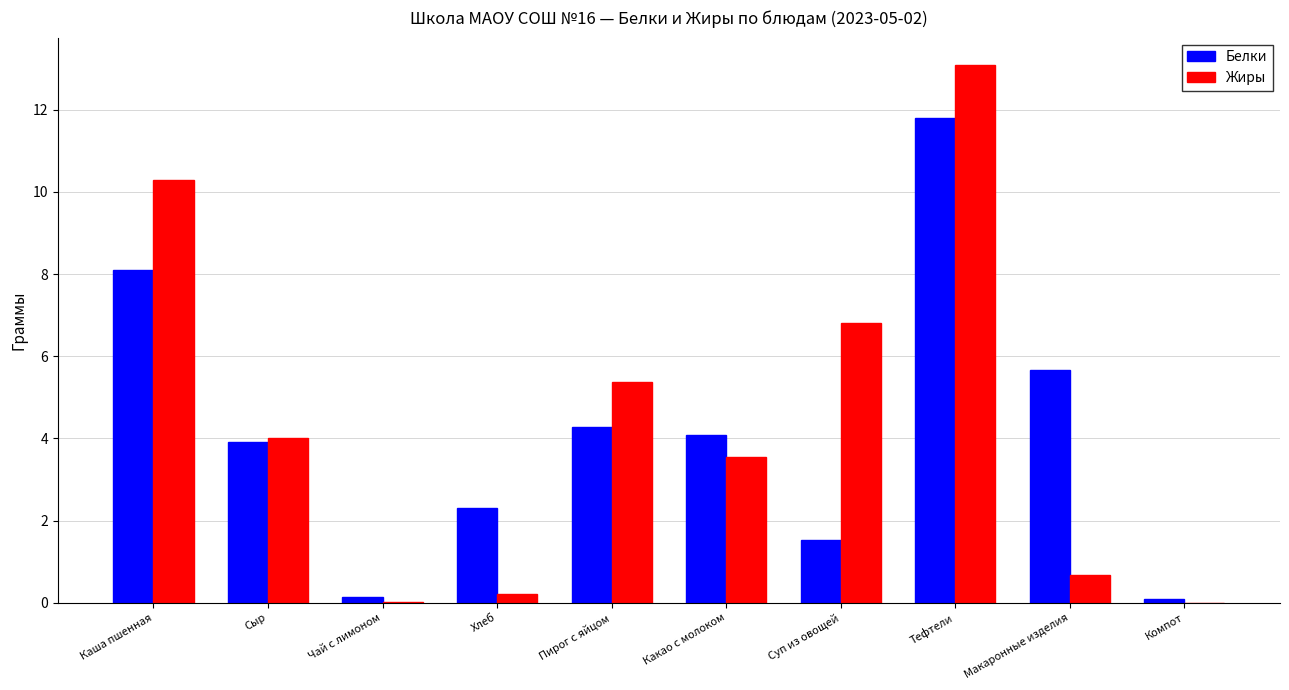

How many data points does each series have?

10